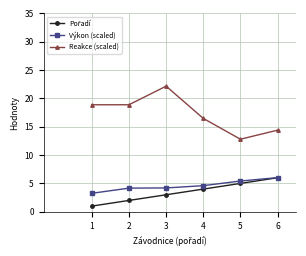

What is the difference between the maximum and second lowest values in the Výkon (scaled) series?

1.9